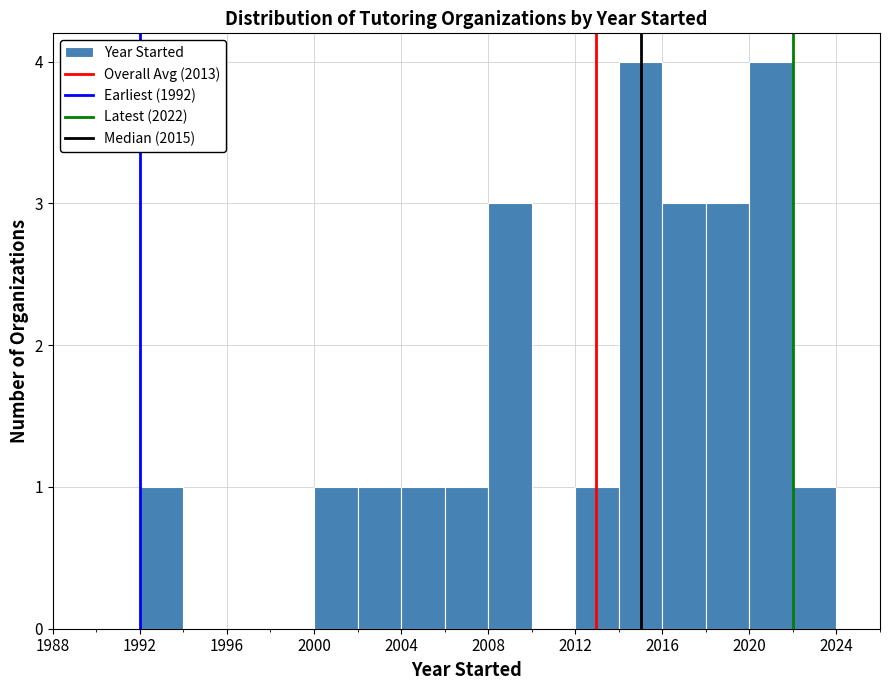

What is the height of the bar covering 2014 to 2016 on the x-axis? The values are not printed on the chart, so give them approximately, as read against the axis.

4